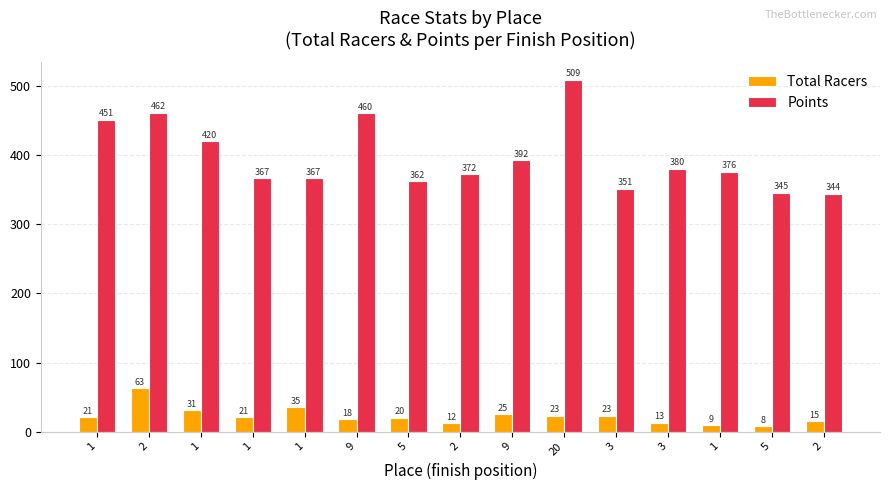

Reading left to right, list all the values displayed in this chart.

Total Racers: 21.0	63.0	31.0	21.0	35.0	18.0	20.0	12.0	25.0	23.0	23.0	13.0	9.0	8.0	15.0
Points: 451.3	461.6	420.2	366.9	366.9	460.5	362.1	372.2	392.5	508.8	351.3	380.4	376.3	345.4	344.0